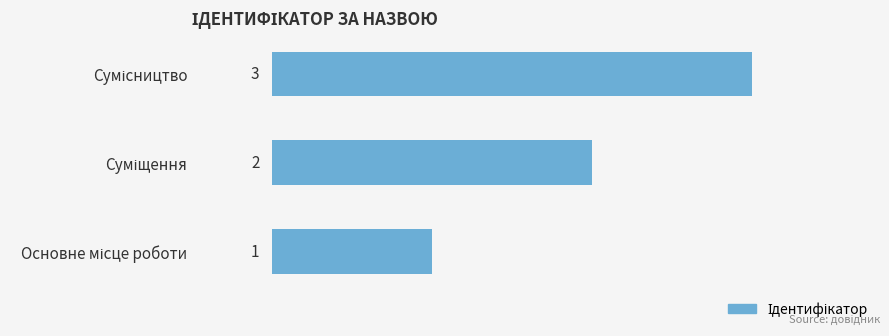

Are the bars grouped side by side (vs. stacked)?

No